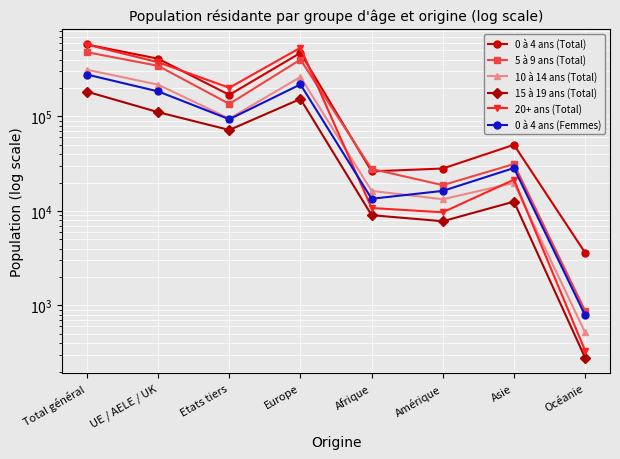

What is the total value across all series at Amérique?

94016